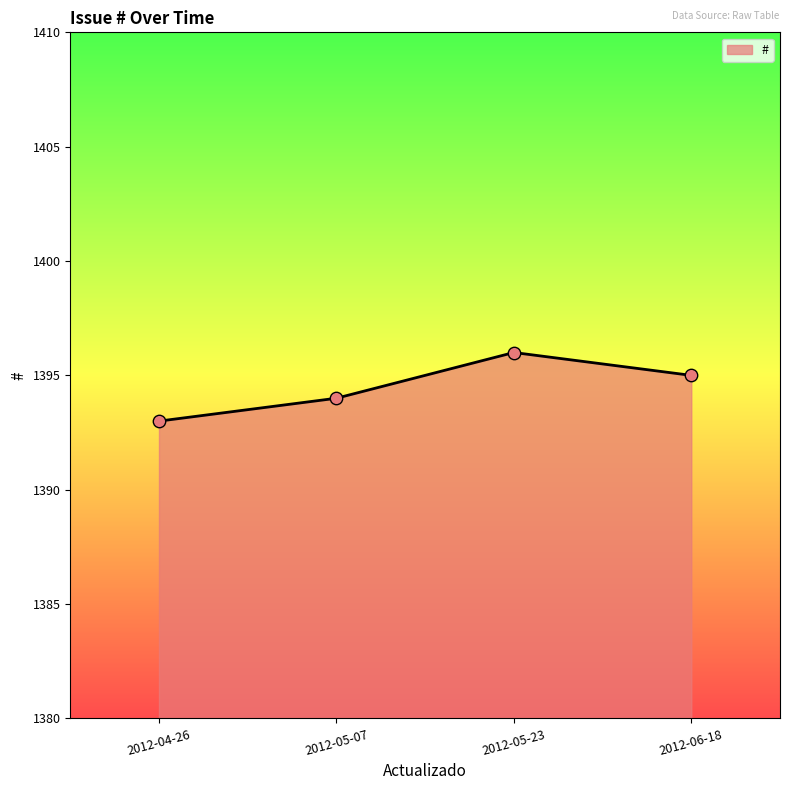

What is the ratio of the value at 2012-05-07 to the value at 2012-06-18?

1.0